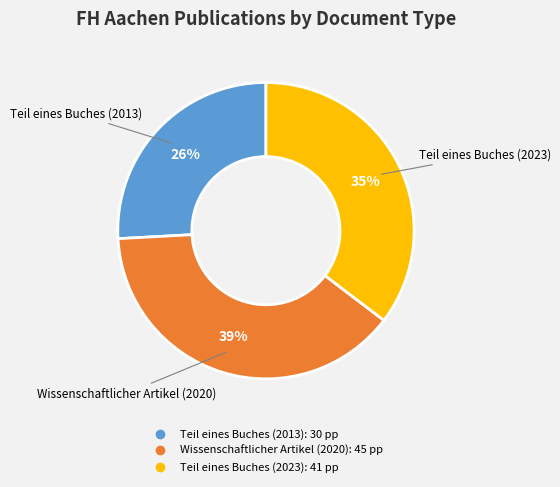

Is the sum of Teil eines Buches (2013) and Wissenschaftlicher Artikel (2020) greater than half?

Yes